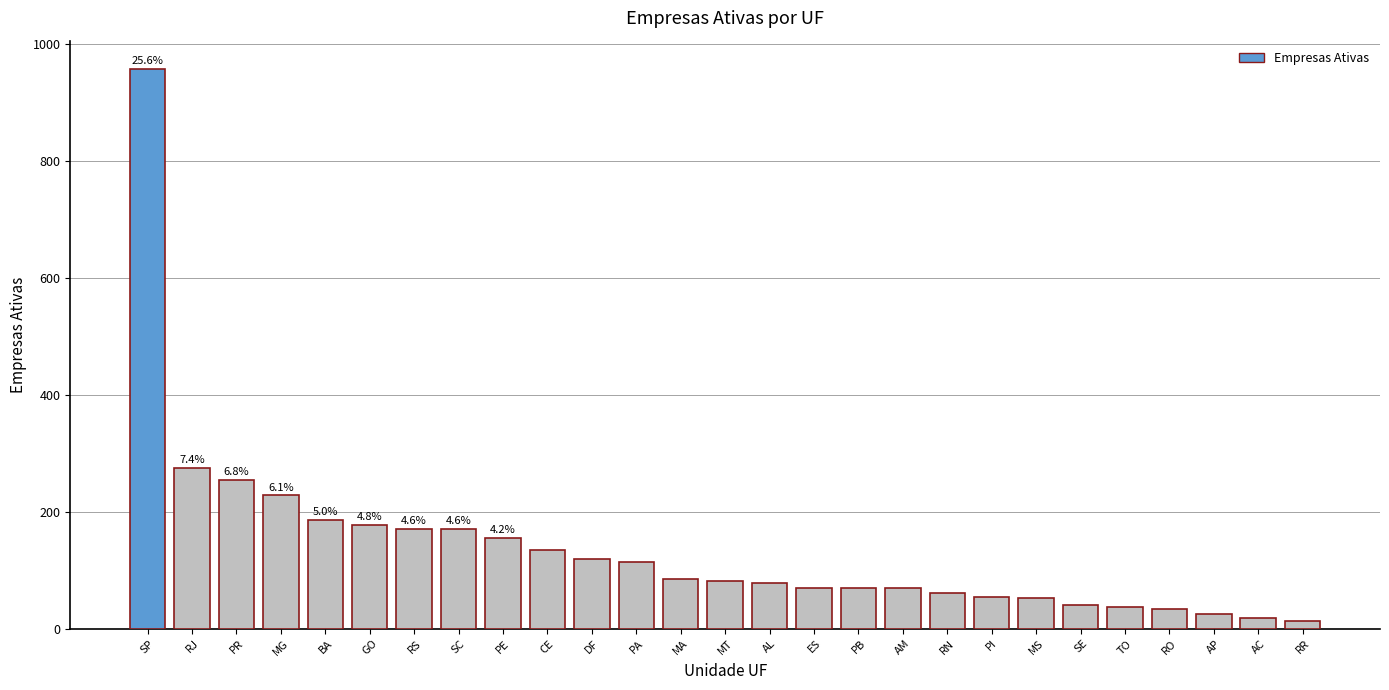

Is it true that the value at SC is 171?

True